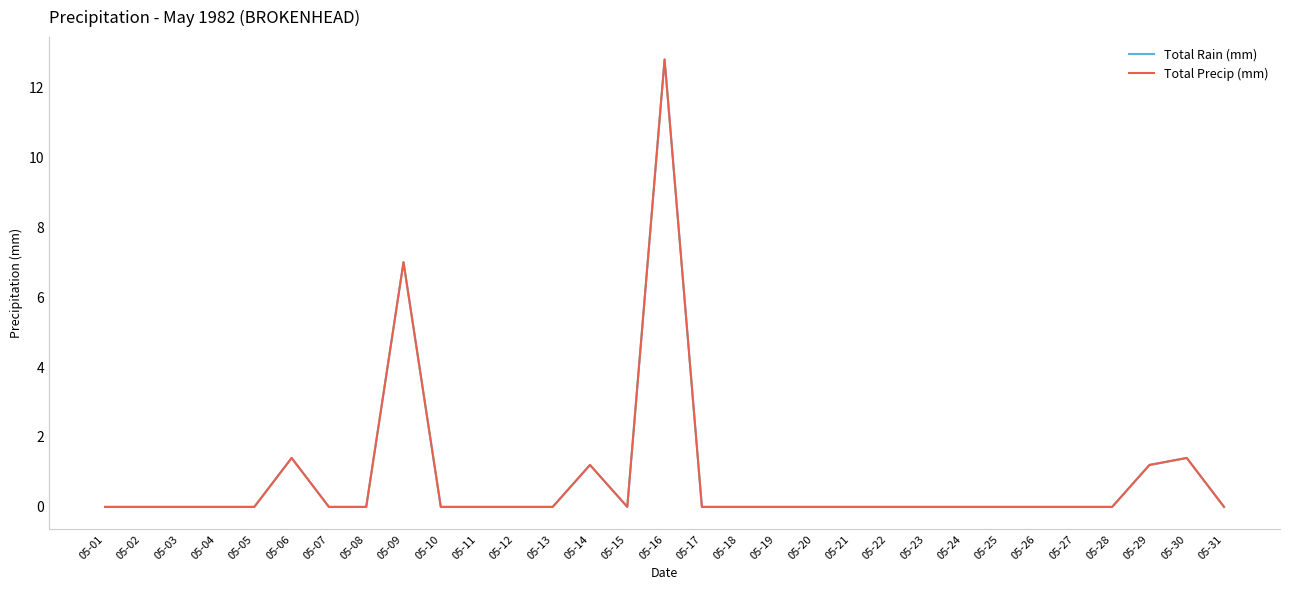

List the labels in order of Total Precip (mm) value, smallest first.

05-01, 05-02, 05-03, 05-04, 05-05, 05-07, 05-08, 05-10, 05-11, 05-12, 05-13, 05-15, 05-17, 05-18, 05-19, 05-20, 05-21, 05-22, 05-23, 05-24, 05-25, 05-26, 05-27, 05-28, 05-31, 05-14, 05-29, 05-06, 05-30, 05-09, 05-16